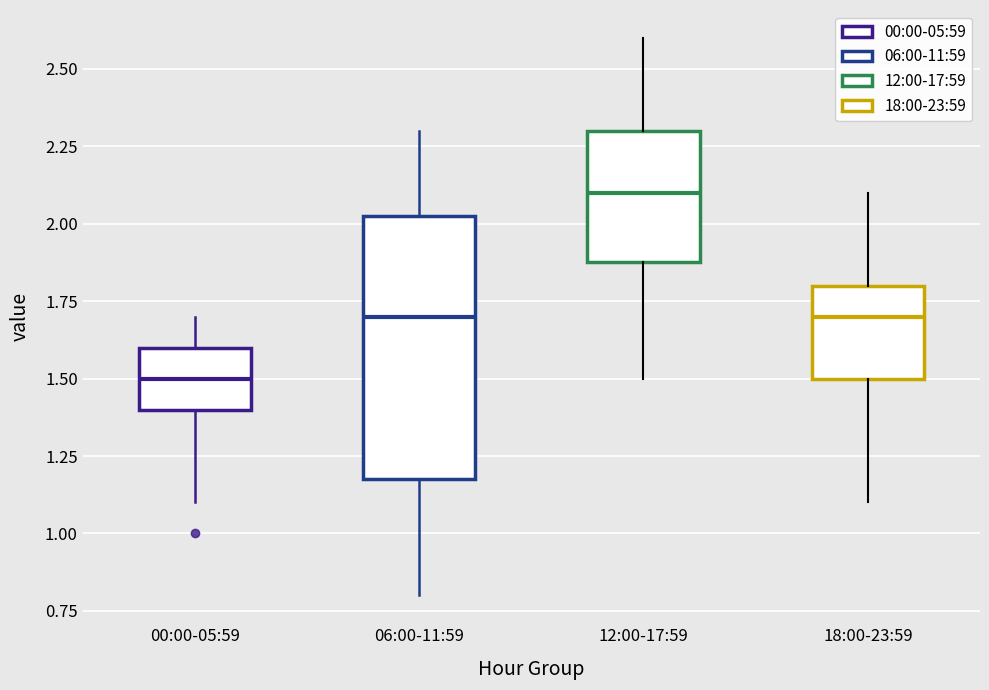

Which box's median line is the highest?

12:00-17:59